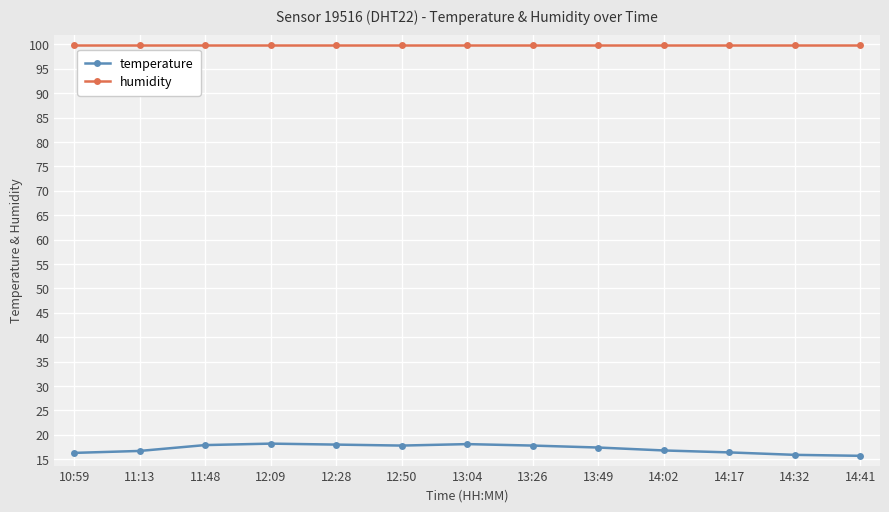

True or false: humidity has a value of 51.1 at 14:32.

False